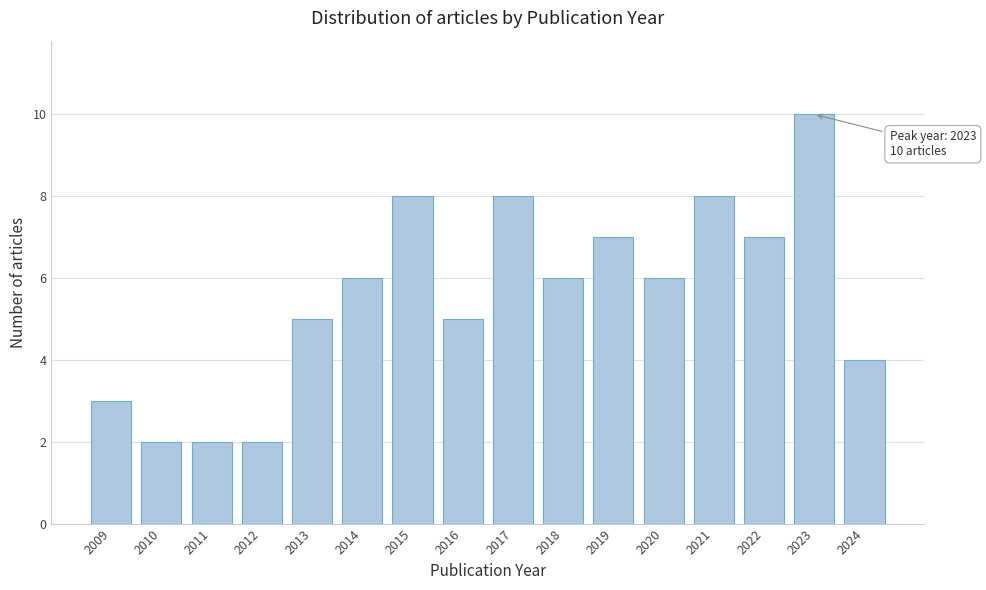

Reading left to right, list all the values displayed in this chart.

3	2	2	2	5	6	8	5	8	6	7	6	8	7	10	4